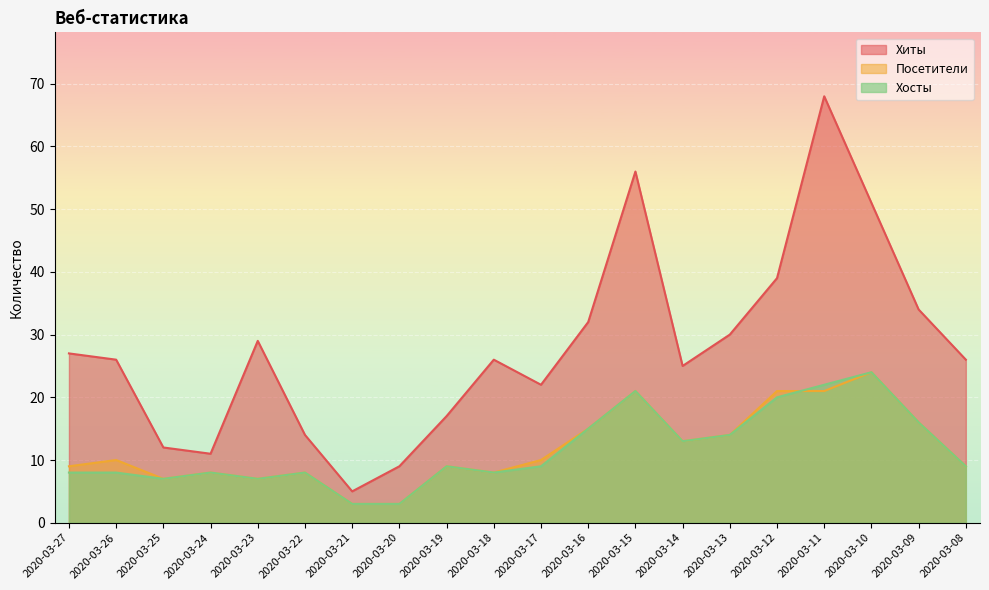

True or false: Хосты and Хиты intersect in this chart.

False